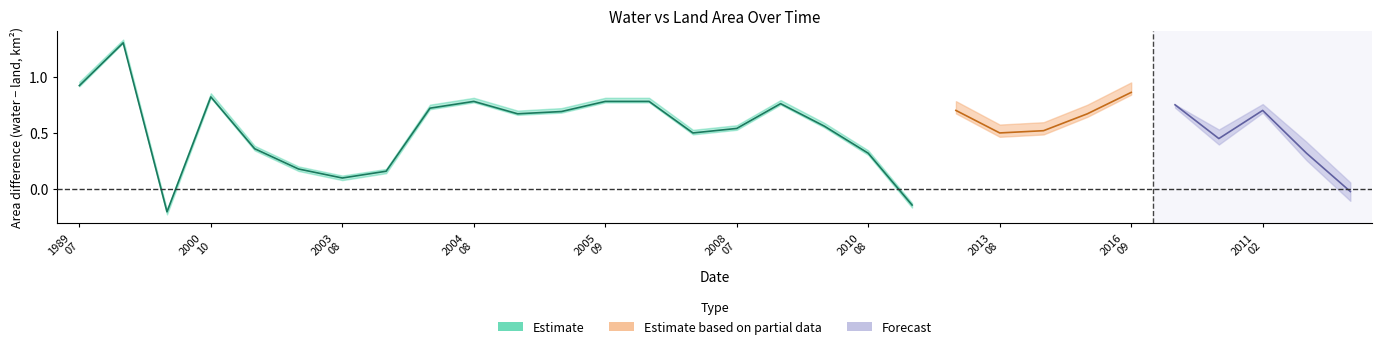

At which label is landArea closest to 0?

1996_02